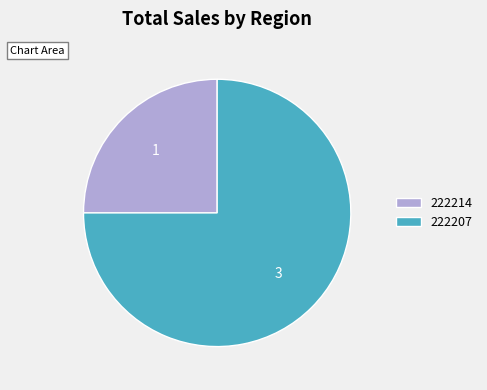

Count the number of slices in the pie.

2